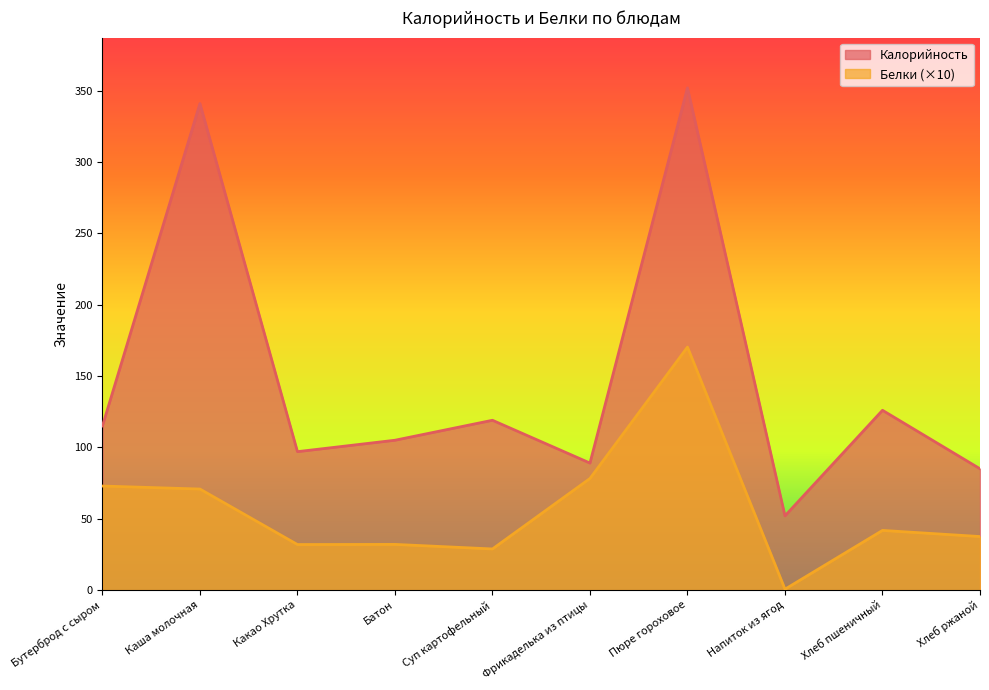

Does the chart display data point markers on the line(s)?

No